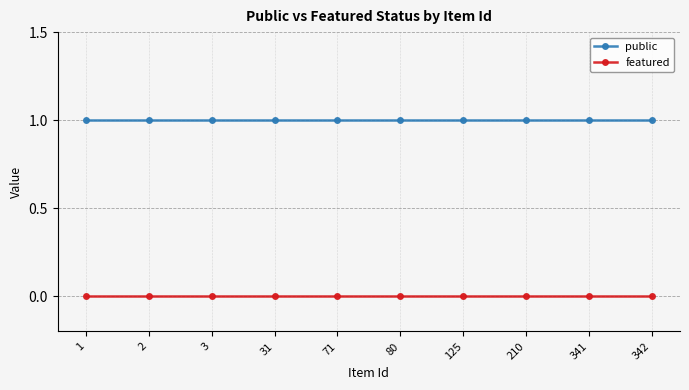

Which series has the largest total across all categories?

public